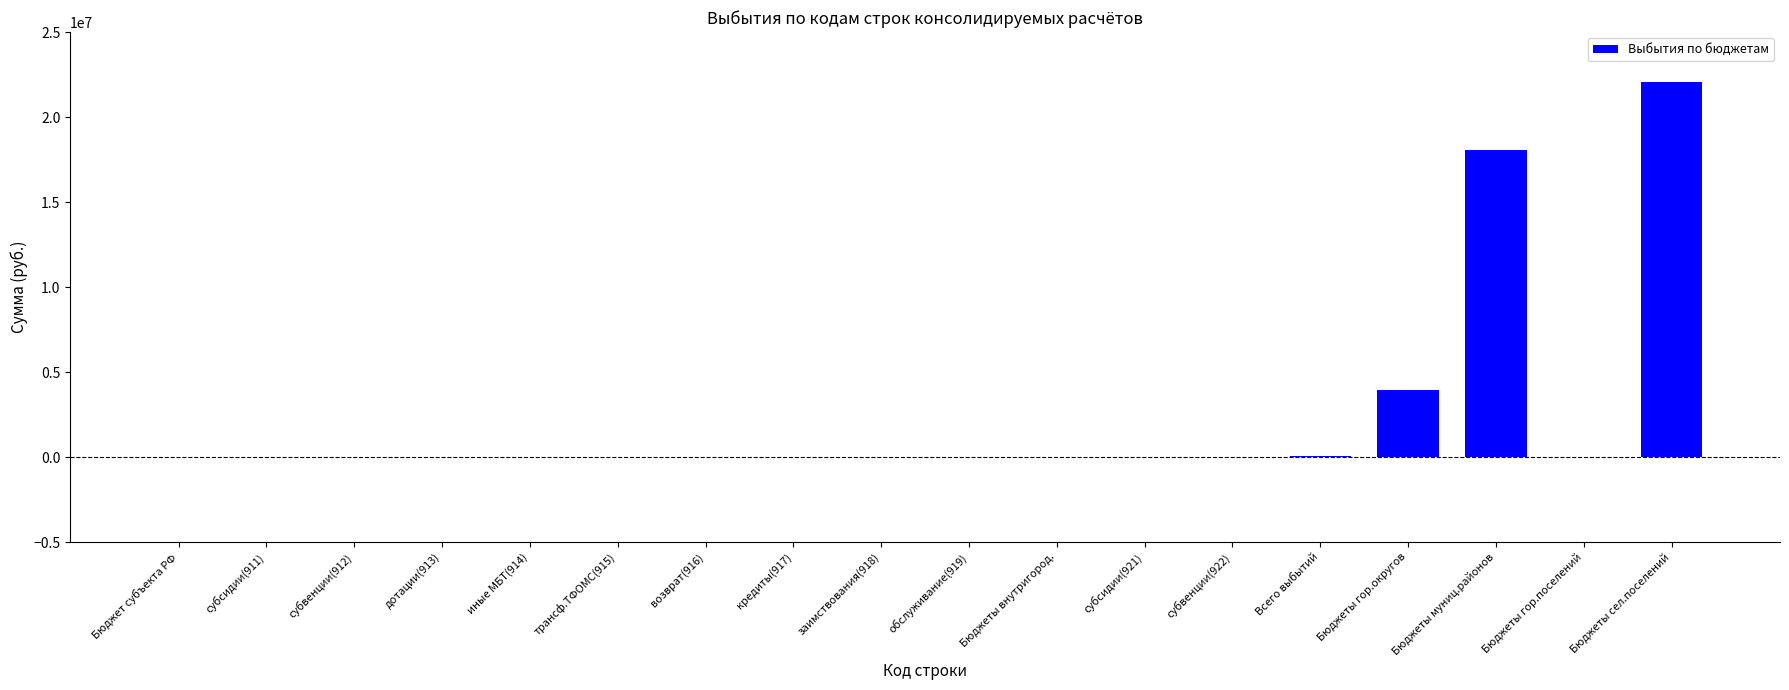

Is it true that the value at субвенции(912) is 11604058?

False